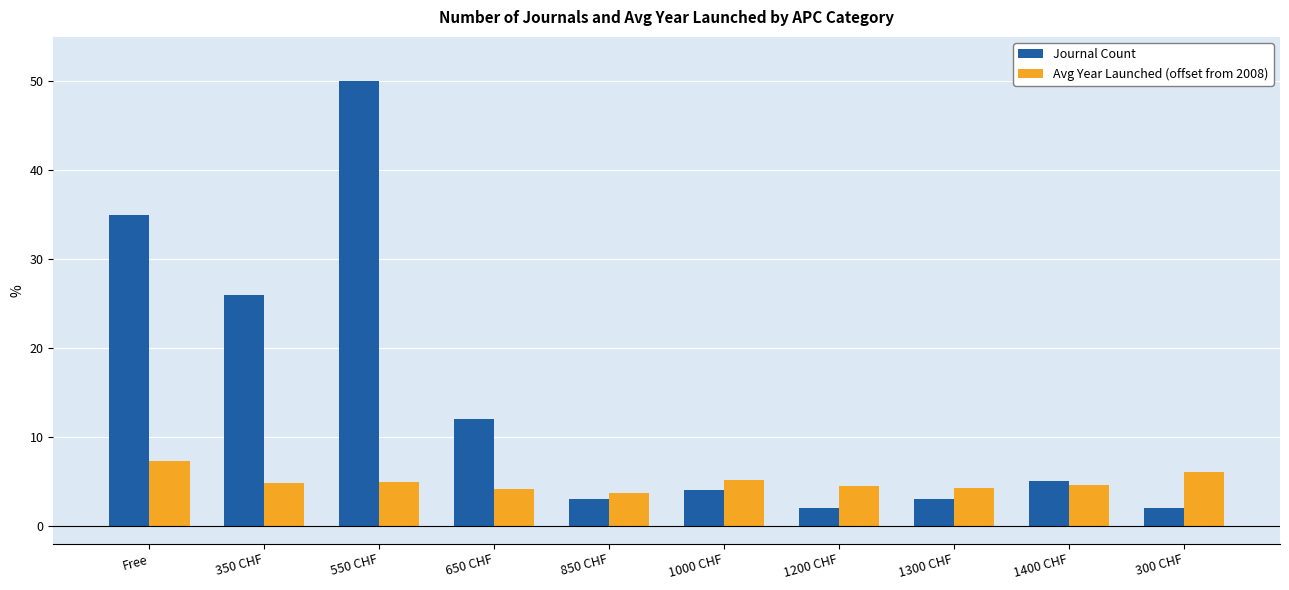

What is the value of the Journal Count bar at the 4th from the left?

12.0